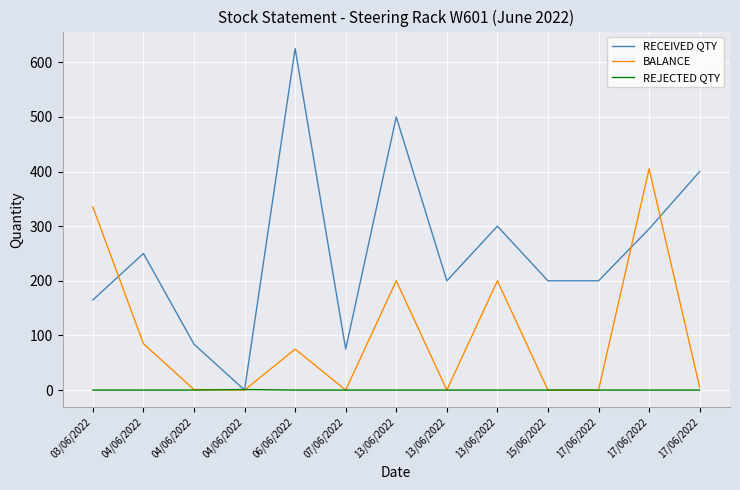

The value of BALANCE at 04/06/2022 is 85. True or false?

True